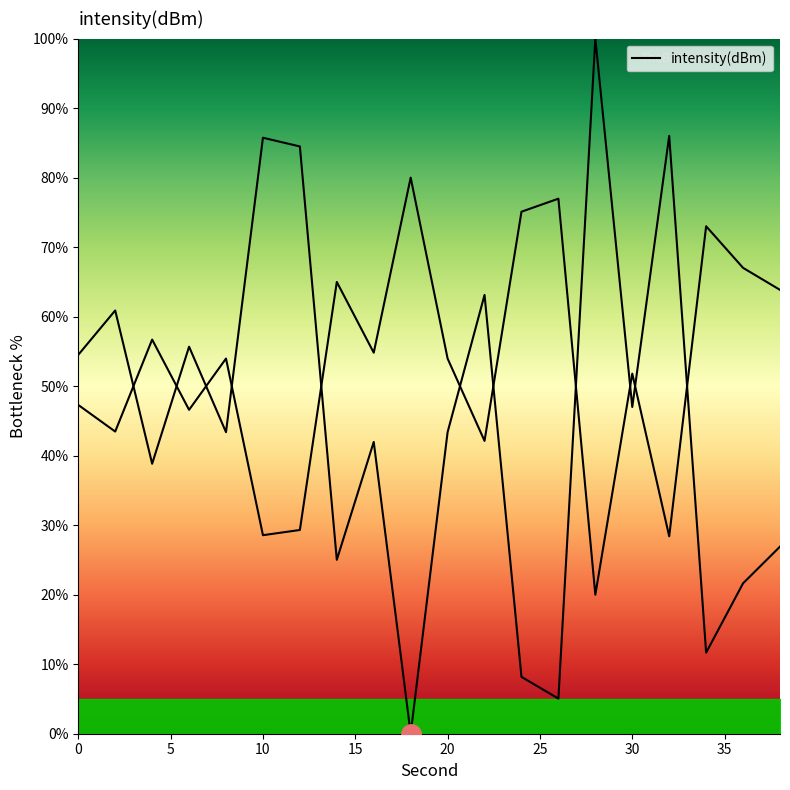

What is the difference between the maximum and minimum values?

100.0